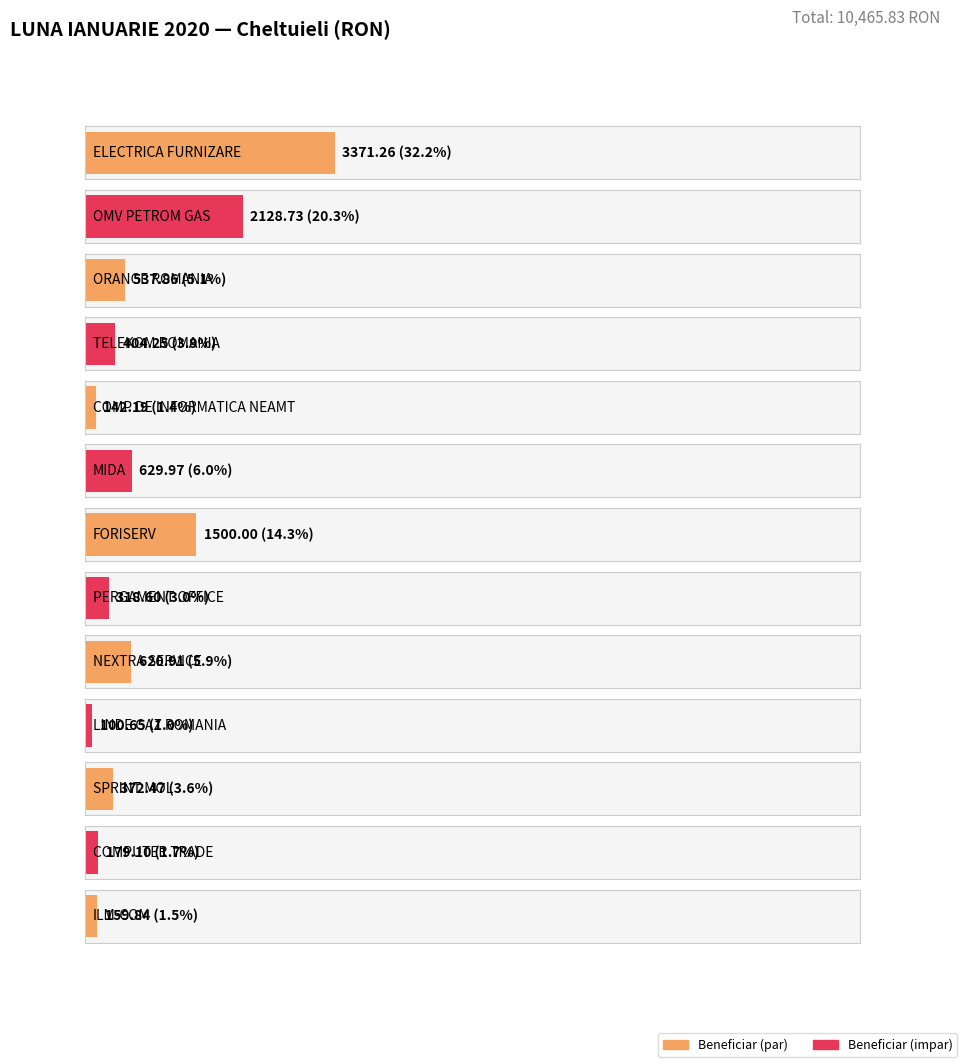

At which label does the data first exceed 404?

ELECTRICA FURNIZARE